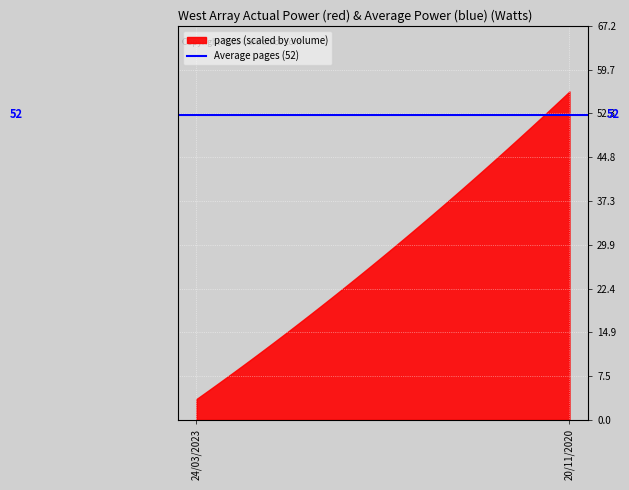

What is the sum of all rank values?

2